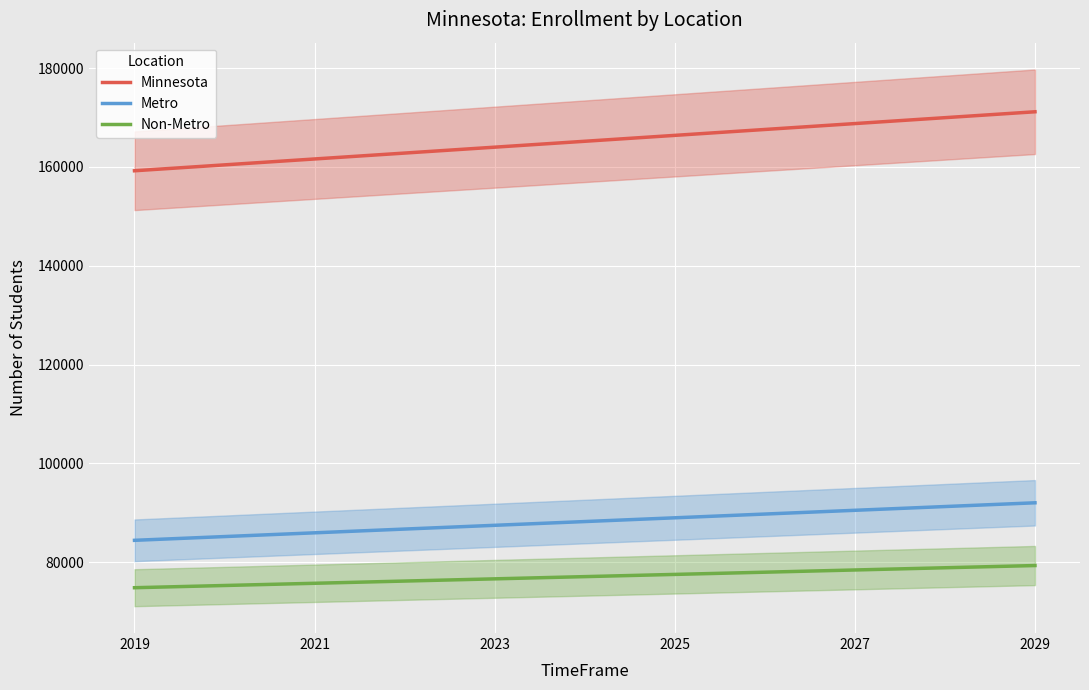

True or false: Non-Metro has a value of 18669.6 at 2021.

False